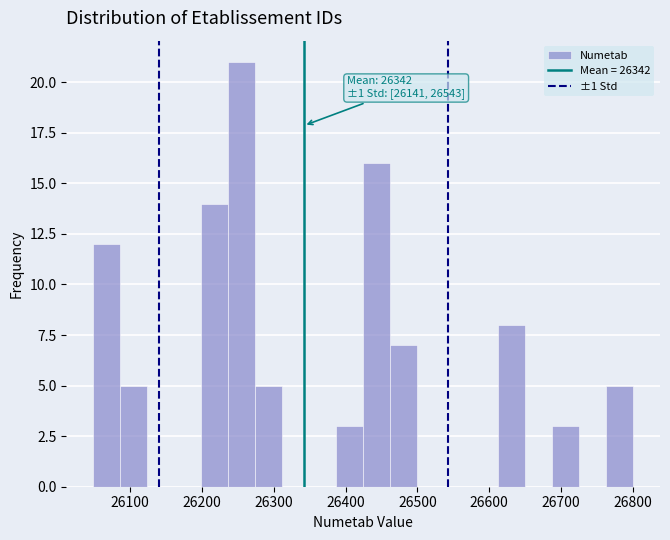

Read against the x-axis, roughly where is the centre of the tallest bar?

26260